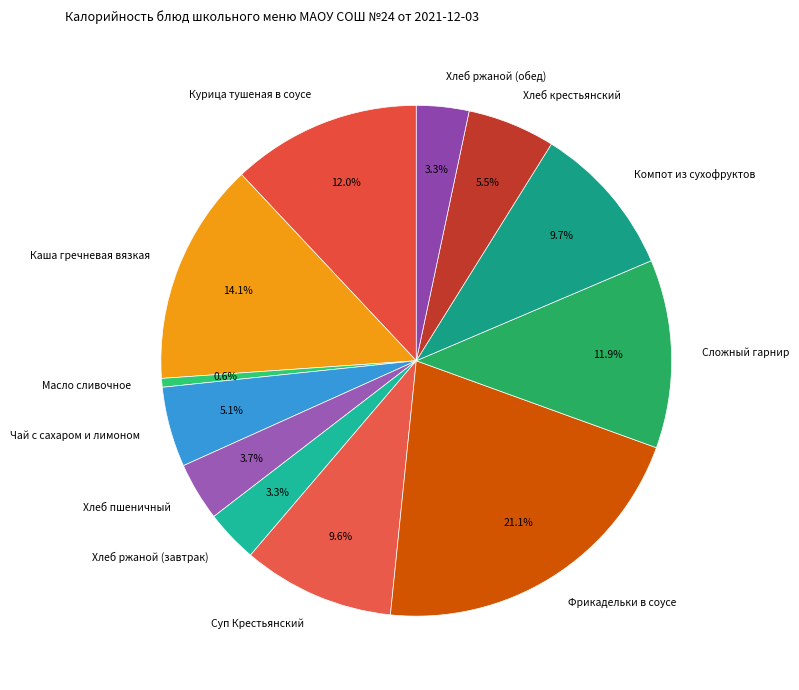

Does Компот из сухофруктов represent more than half of the total?

No